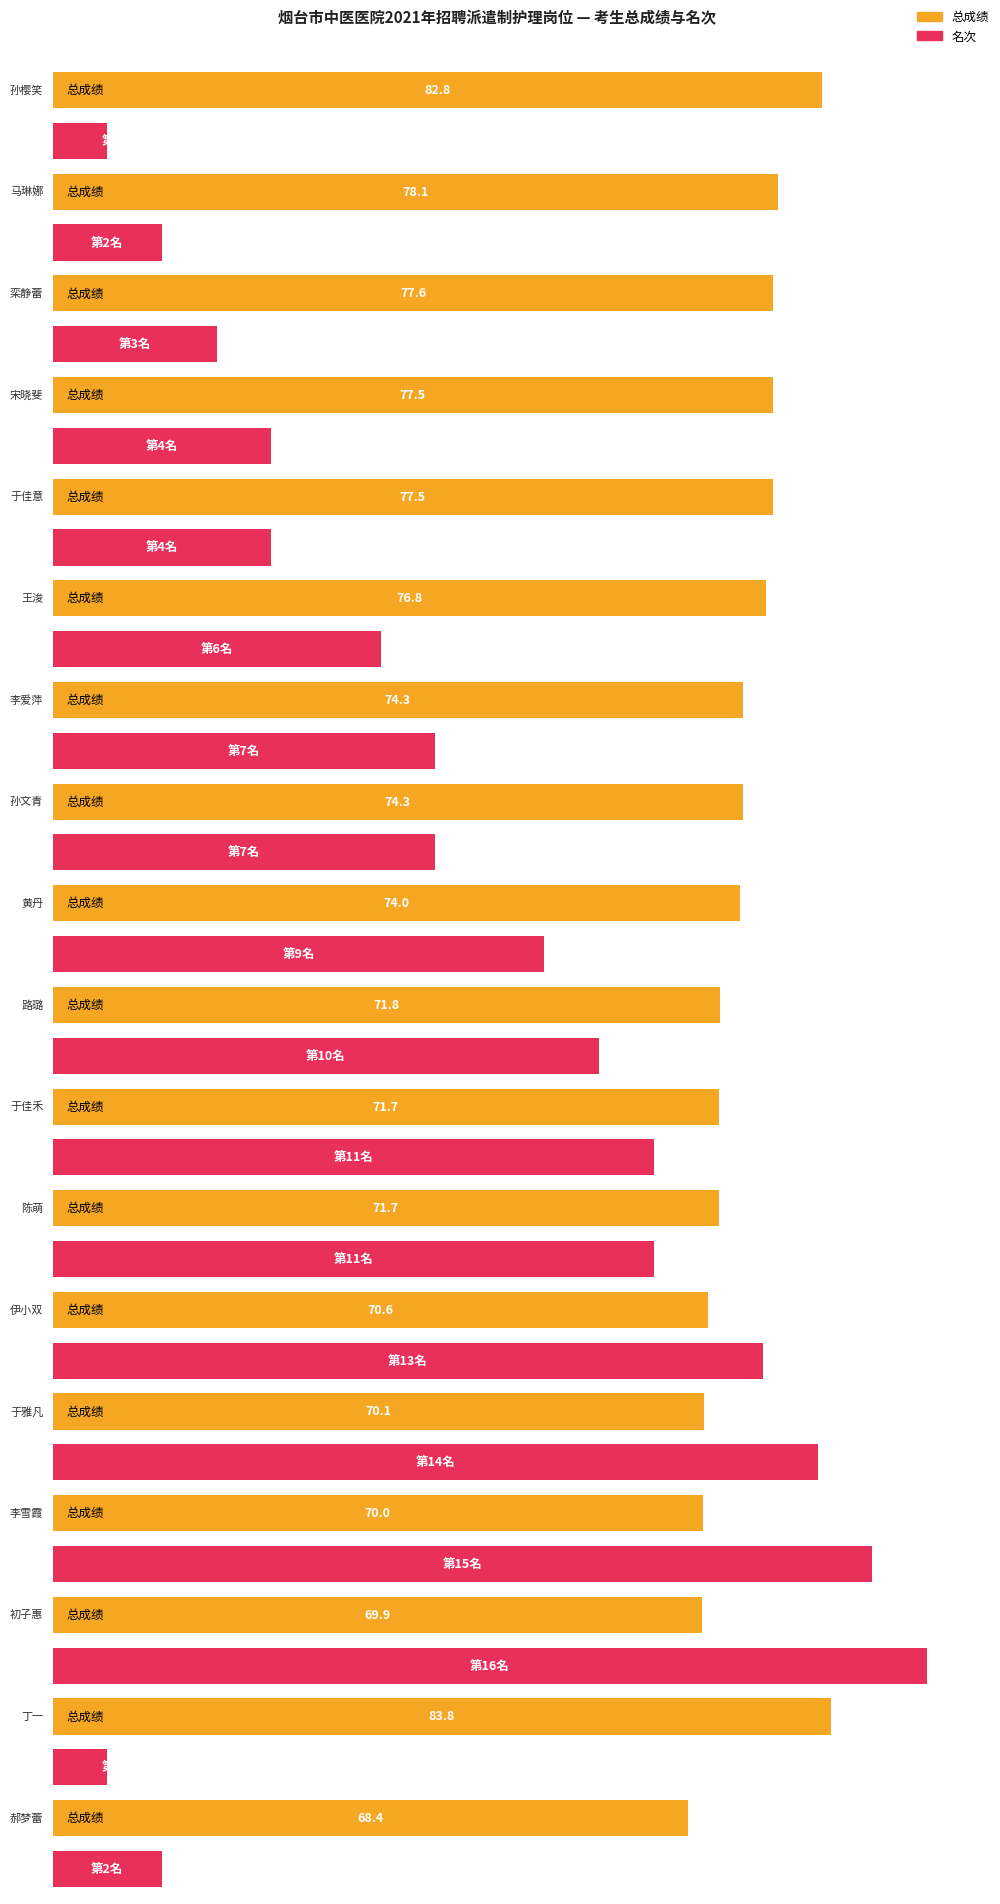

What is the minimum value shown in the chart?

1.0